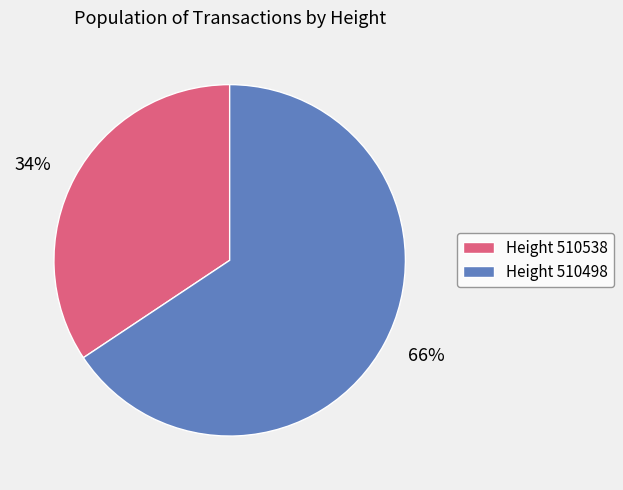

Does any single category account for the majority?

Yes